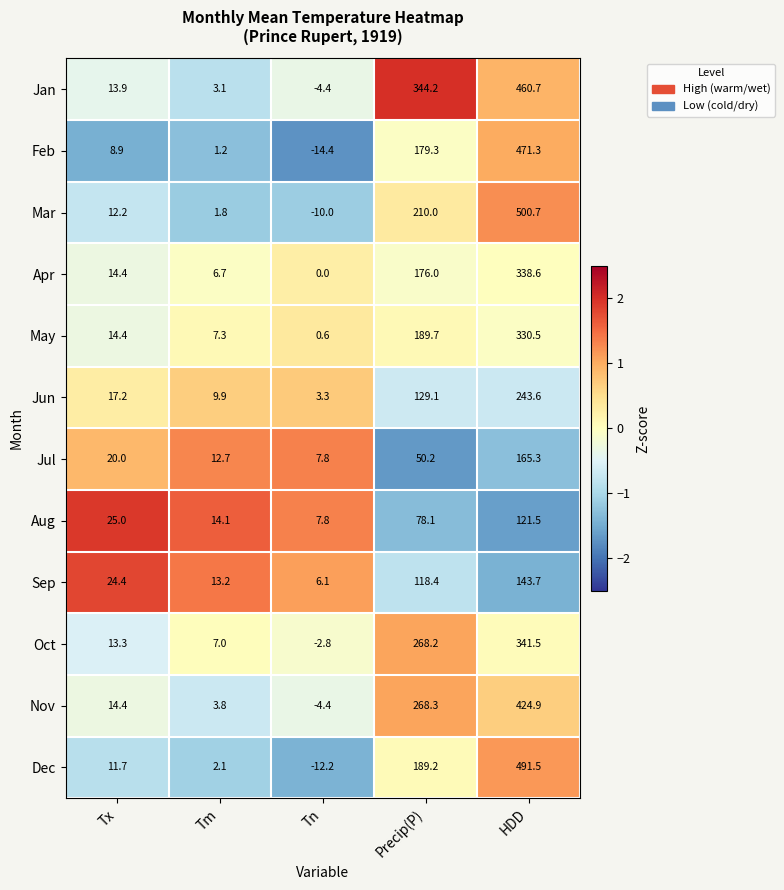

Where is Jan nearest to the value 228?

Precip(P)